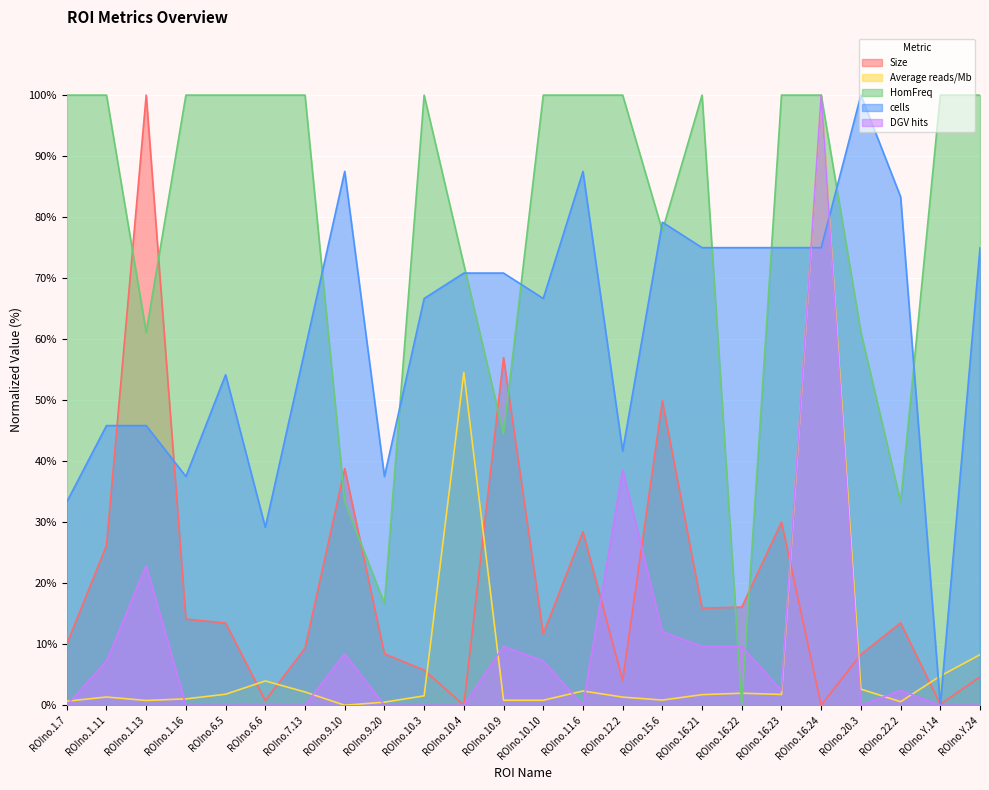

Reading left to right, list all the values displayed in this chart.

Size: ROIno.1.7=10.0	ROIno.1.11=26.2	ROIno.1.13=100.0	ROIno.1.16=14.1	ROIno.6.5=13.5	ROIno.6.6=0.8	ROIno.7.13=9.3	ROIno.9.10=38.8	ROIno.9.20=8.4	ROIno.10.3=5.8	ROIno.10.4=0.0	ROIno.10.9=57.0	ROIno.10.10=11.7	ROIno.11.6=28.4	ROIno.12.2=4.1	ROIno.15.6=49.9	ROIno.16.21=15.9	ROIno.16.22=16.1	ROIno.16.23=30.0	ROIno.16.24=0.0	ROIno.20.3=8.3	ROIno.22.2=13.5	ROIno.Y.14=0.2	ROIno.Y.24=4.7
Average reads/Mb: ROIno.1.7=0.7	ROIno.1.11=1.3	ROIno.1.13=0.8	ROIno.1.16=1.0	ROIno.6.5=1.8	ROIno.6.6=4.0	ROIno.7.13=2.2	ROIno.9.10=0.0	ROIno.9.20=0.5	ROIno.10.3=1.5	ROIno.10.4=54.6	ROIno.10.9=0.8	ROIno.10.10=0.8	ROIno.11.6=2.3	ROIno.12.2=1.3	ROIno.15.6=0.8	ROIno.16.21=1.7	ROIno.16.22=2.0	ROIno.16.23=1.8	ROIno.16.24=100.0	ROIno.20.3=2.6	ROIno.22.2=0.6	ROIno.Y.14=4.8	ROIno.Y.24=8.3
HomFreq: ROIno.1.7=100.0	ROIno.1.11=100.0	ROIno.1.13=61.1	ROIno.1.16=100.0	ROIno.6.5=100.0	ROIno.6.6=100.0	ROIno.7.13=100.0	ROIno.9.10=33.3	ROIno.9.20=16.7	ROIno.10.3=100.0	ROIno.10.4=72.2	ROIno.10.9=44.4	ROIno.10.10=100.0	ROIno.11.6=100.0	ROIno.12.2=100.0	ROIno.15.6=77.8	ROIno.16.21=100.0	ROIno.16.22=0.0	ROIno.16.23=100.0	ROIno.16.24=100.0	ROIno.20.3=61.1	ROIno.22.2=33.3	ROIno.Y.14=100.0	ROIno.Y.24=100.0
cells: ROIno.1.7=33.3	ROIno.1.11=45.8	ROIno.1.13=45.8	ROIno.1.16=37.5	ROIno.6.5=54.2	ROIno.6.6=29.2	ROIno.7.13=58.3	ROIno.9.10=87.5	ROIno.9.20=37.5	ROIno.10.3=66.7	ROIno.10.4=70.8	ROIno.10.9=70.8	ROIno.10.10=66.7	ROIno.11.6=87.5	ROIno.12.2=41.7	ROIno.15.6=79.2	ROIno.16.21=75.0	ROIno.16.22=75.0	ROIno.16.23=75.0	ROIno.16.24=75.0	ROIno.20.3=100.0	ROIno.22.2=83.3	ROIno.Y.14=0.0	ROIno.Y.24=75.0
DGV hits: ROIno.1.7=0.0	ROIno.1.11=7.2	ROIno.1.13=22.9	ROIno.1.16=0.0	ROIno.6.5=0.0	ROIno.6.6=0.0	ROIno.7.13=0.0	ROIno.9.10=8.4	ROIno.9.20=0.0	ROIno.10.3=0.0	ROIno.10.4=0.0	ROIno.10.9=9.6	ROIno.10.10=7.2	ROIno.11.6=0.0	ROIno.12.2=38.6	ROIno.15.6=12.0	ROIno.16.21=9.6	ROIno.16.22=9.6	ROIno.16.23=2.4	ROIno.16.24=100.0	ROIno.20.3=0.0	ROIno.22.2=2.4	ROIno.Y.14=0.0	ROIno.Y.24=0.0